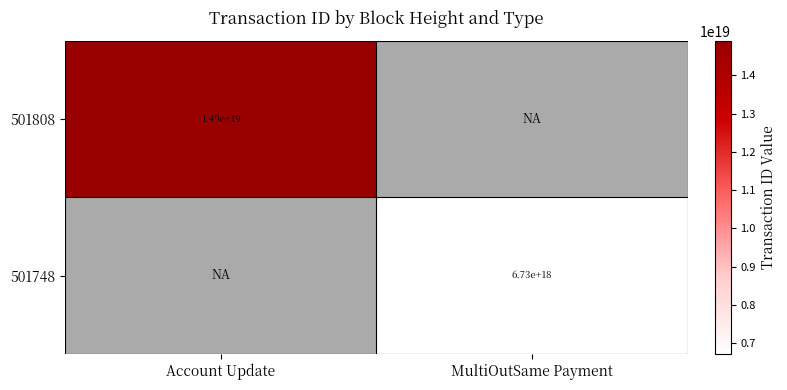

The 501808 series shows 14900000000000000000 at Account Update. True or false?

True